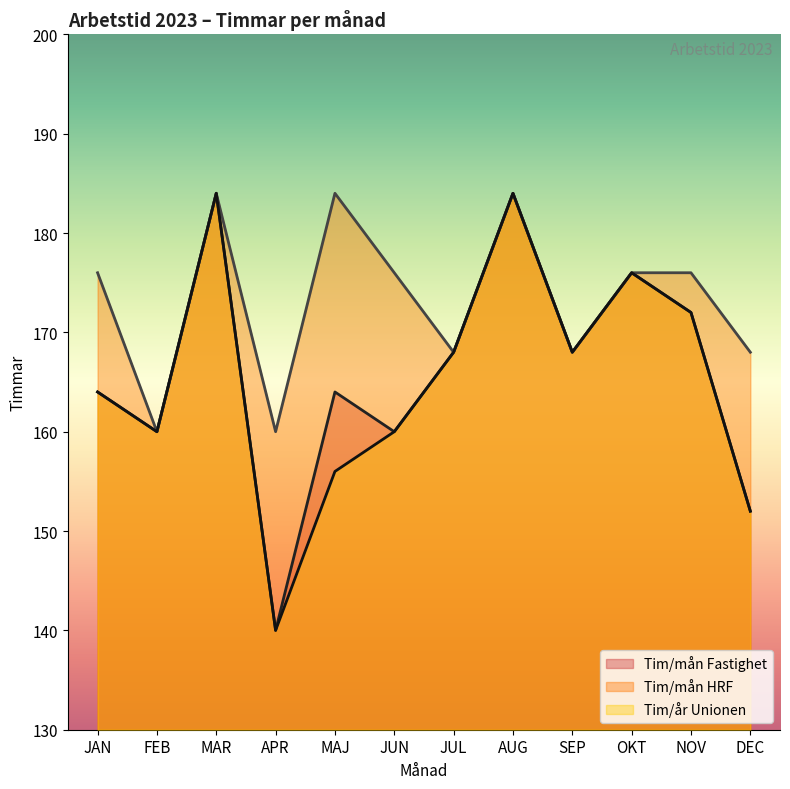

At which label does Tim/mån HRF first exceed 176?

MAR